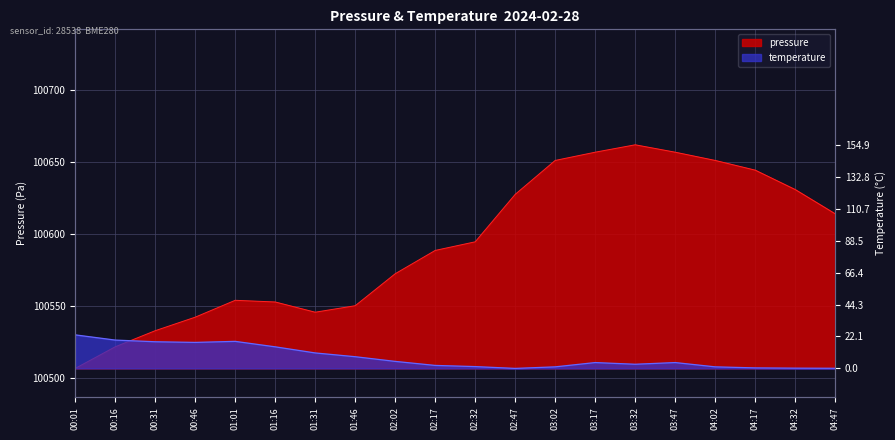

True or false: temperature has more than 1 interior local peaks.

True